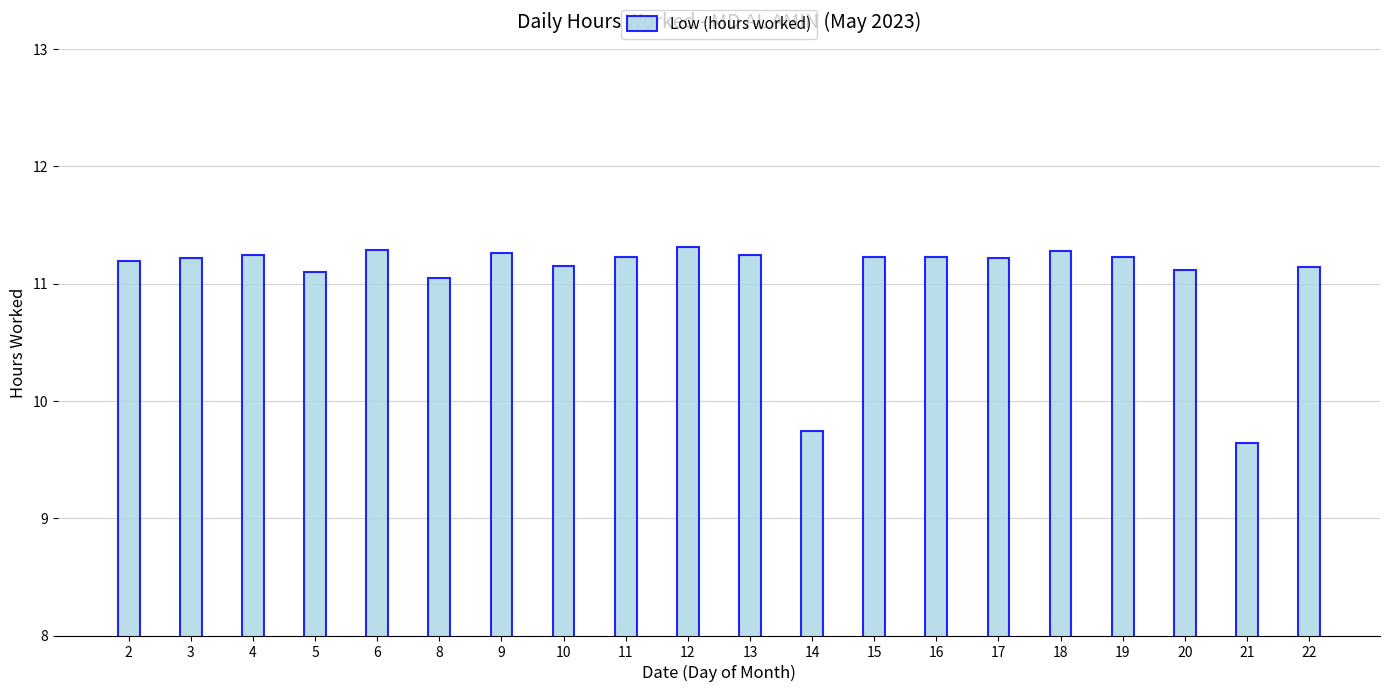

Does the chart contain stacked bars?

No